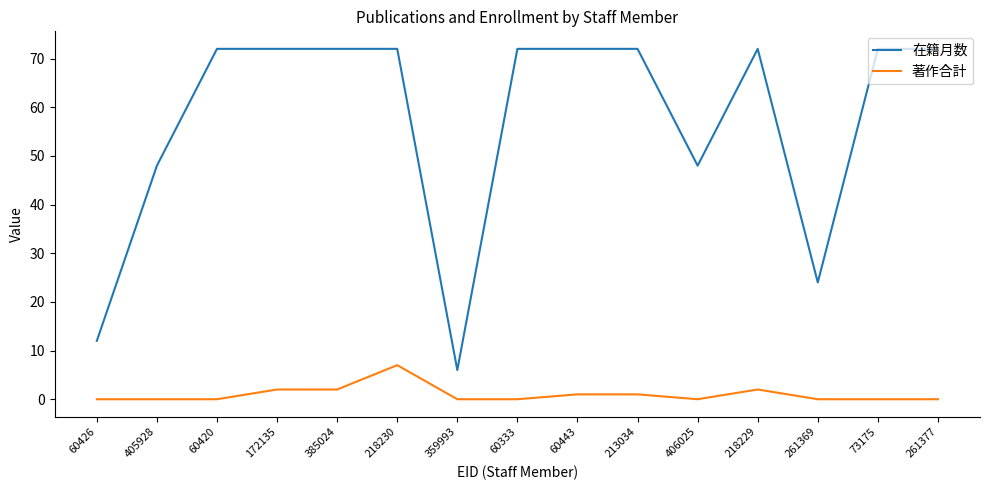

Which series has the largest range (max minus min)?

在籍月数